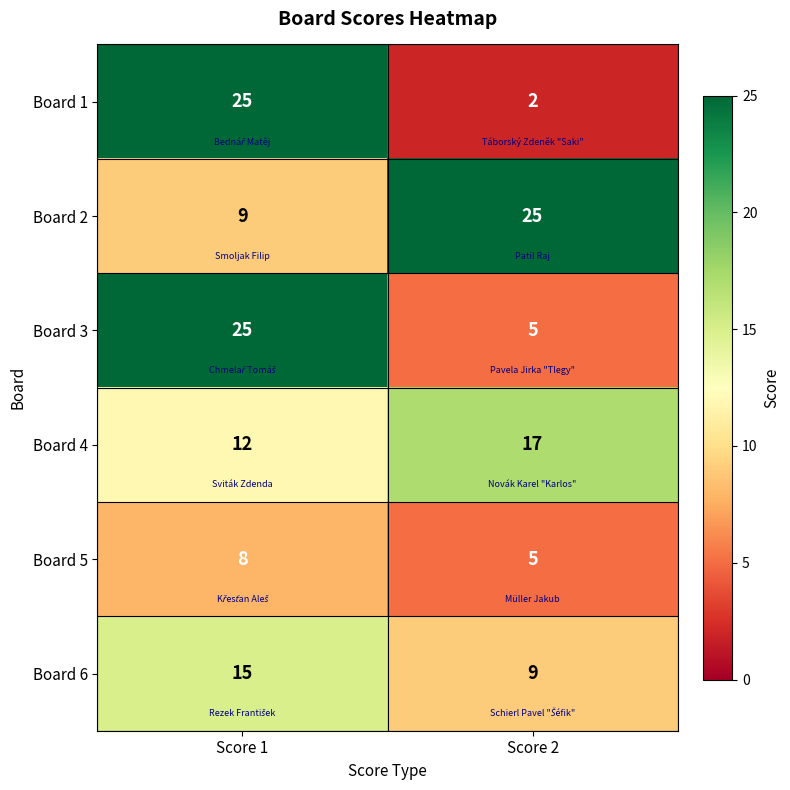

What is the sum of all Board 3 values?

30